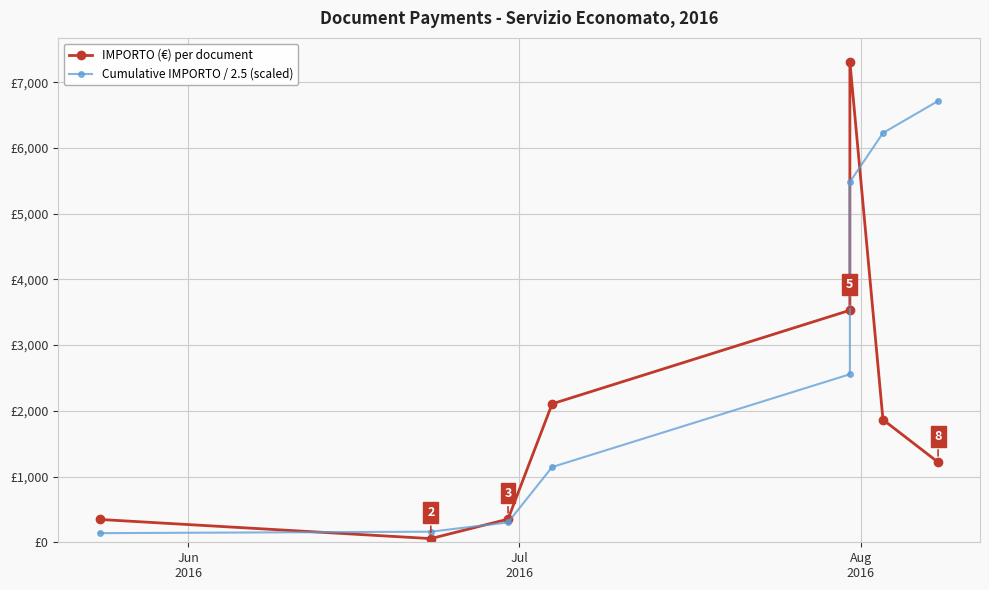

What is the minimum value for Cumulative IMPORTO / 2.5 (scaled)?

138.9